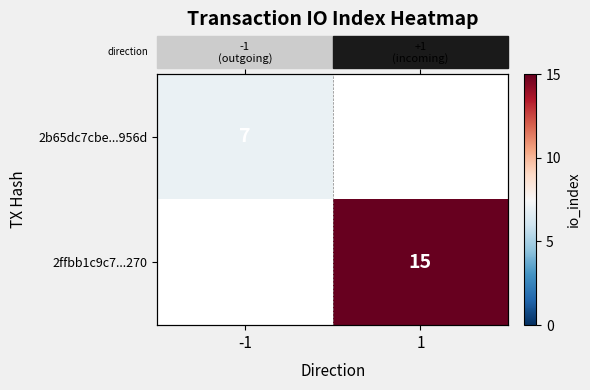

Rank the series by their maximum value, from lowest to highest.

2b65dc7cbe...956d, 2ffbb1c9c7...270